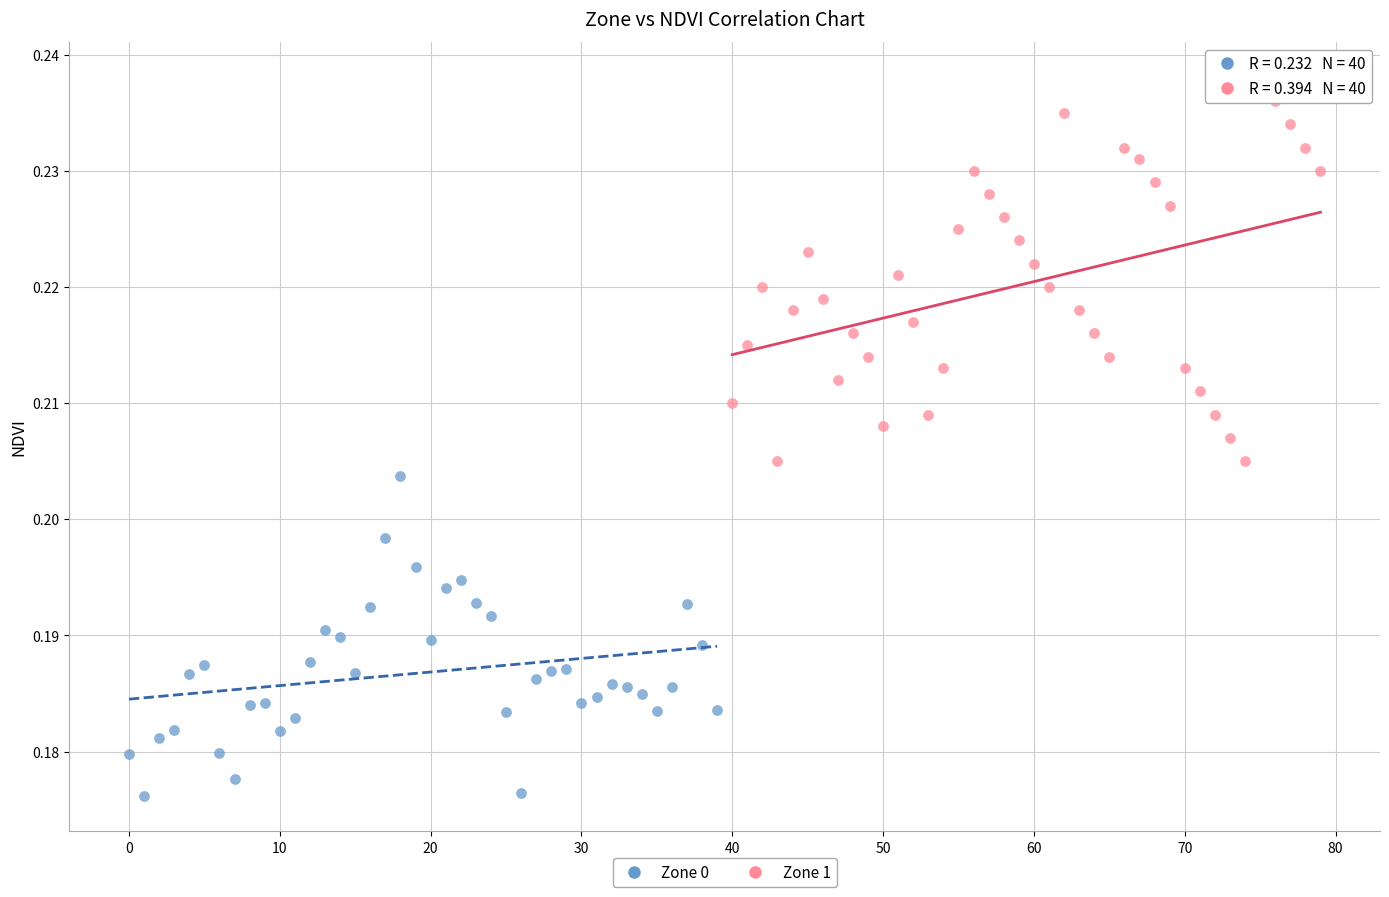

Which series reaches the maximum Y coordinate?

Zone 1